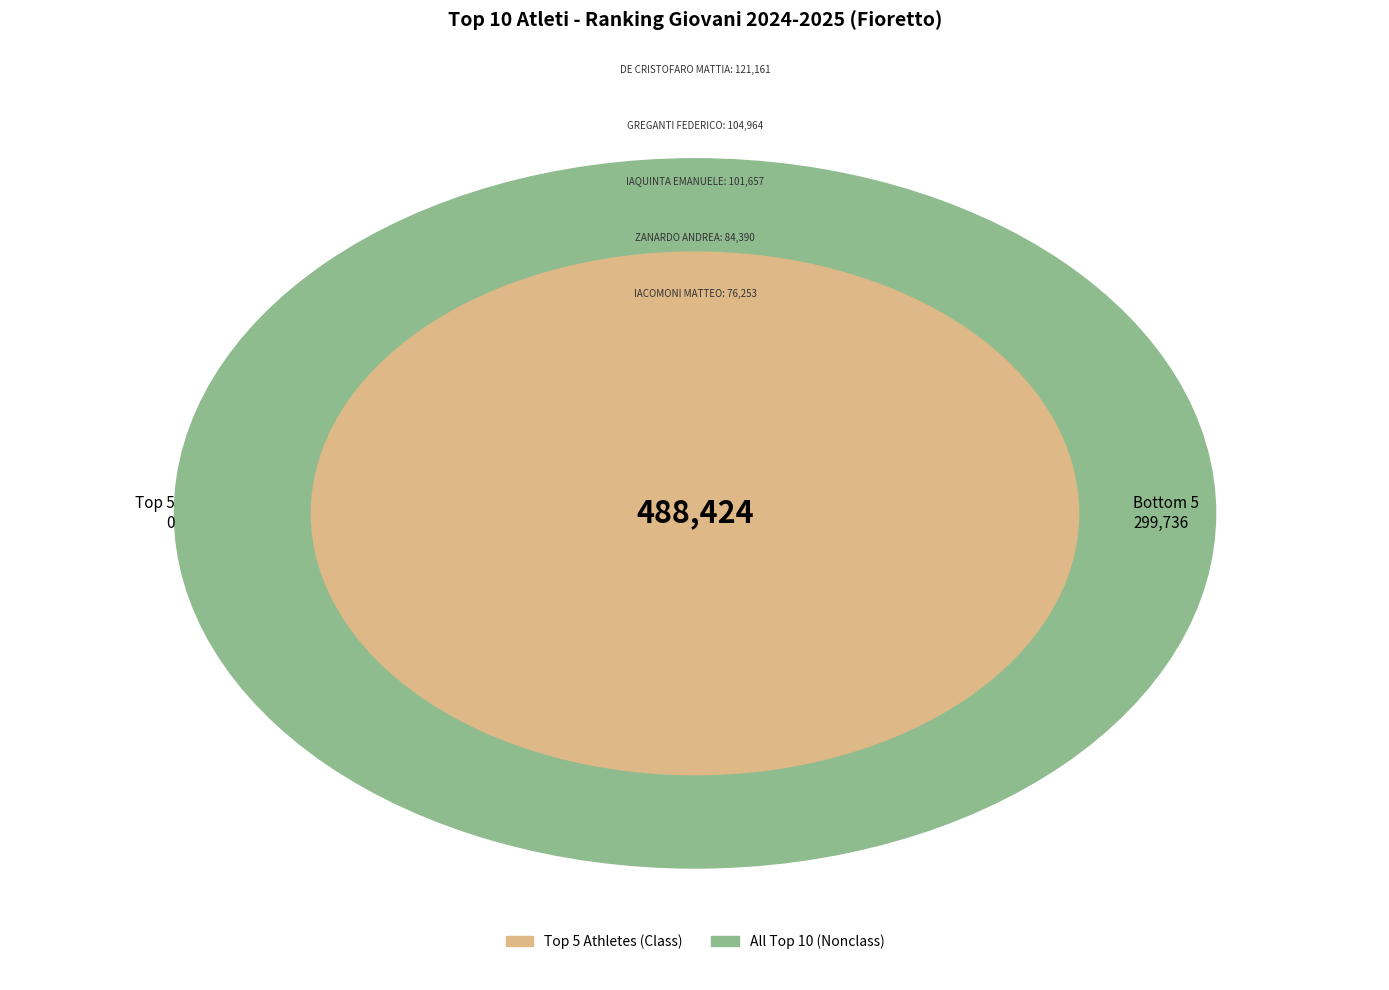

To the nearest percent, what is the average slice percentage?

10%